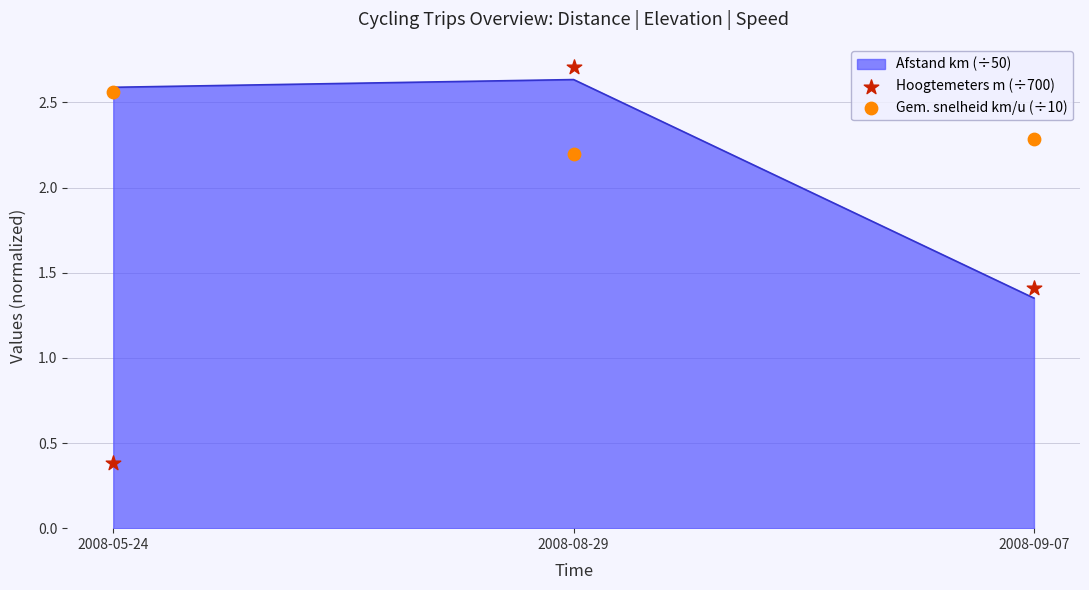

Which series has the largest Y range (max minus min)?

Hoogtemeters m (÷700)